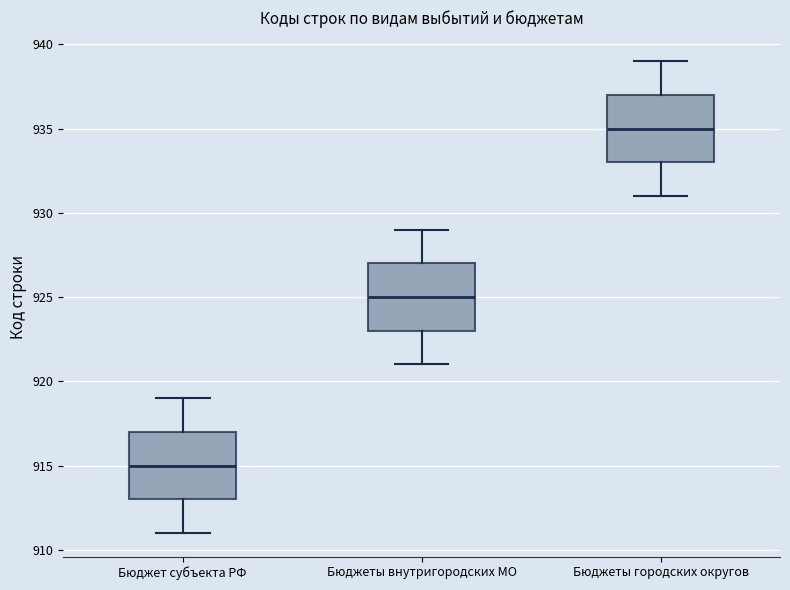

Where does the median line of the box for Бюджеты внутригородских МО sit on the y-axis? The values are not printed on the chart, so give them approximately, as read against the axis.

925